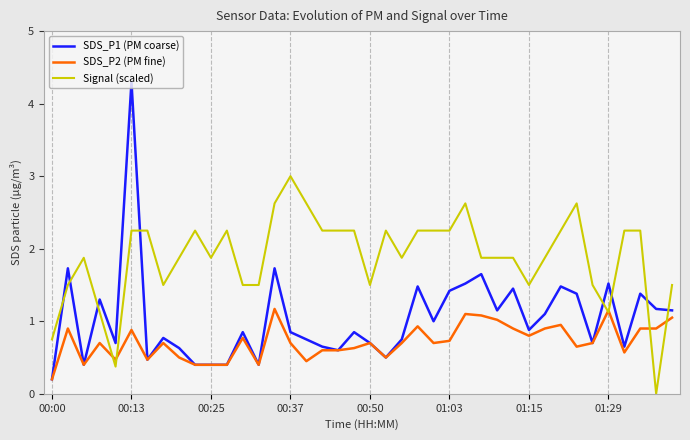

Which series has the widest spread of values?

SDS_P1 (PM coarse)